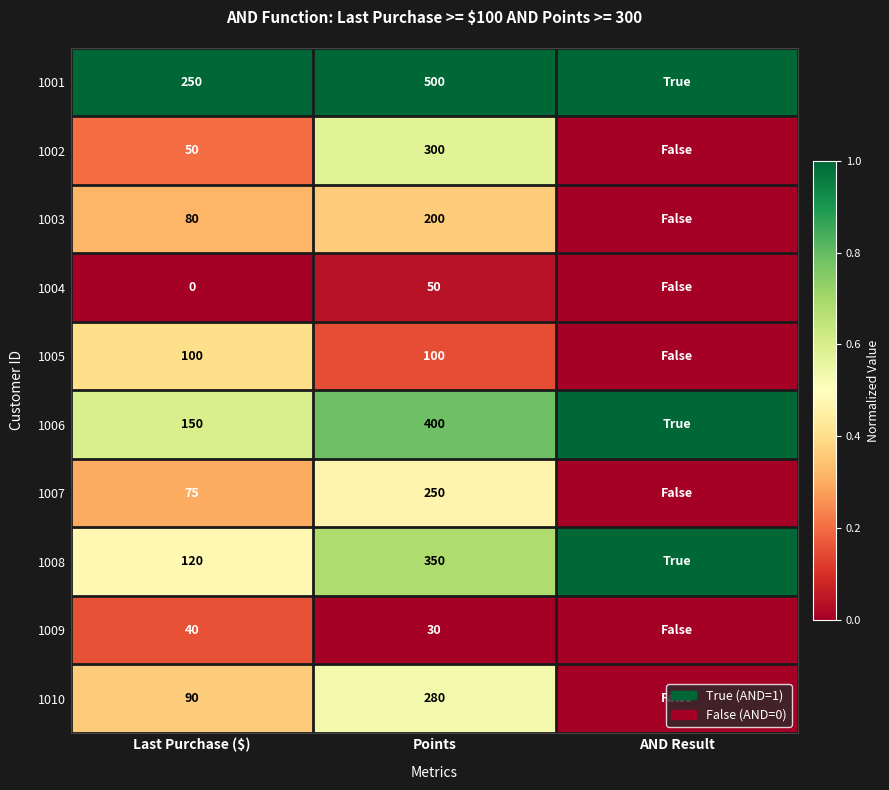

What is the difference between the 1004 values at Last Purchase ($) and Points?

50